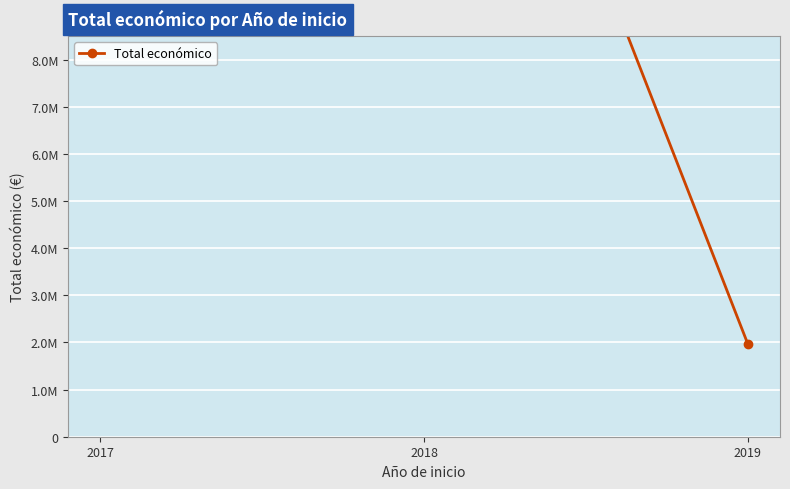

What is the difference between the values at 2019 and 2018?

17611084